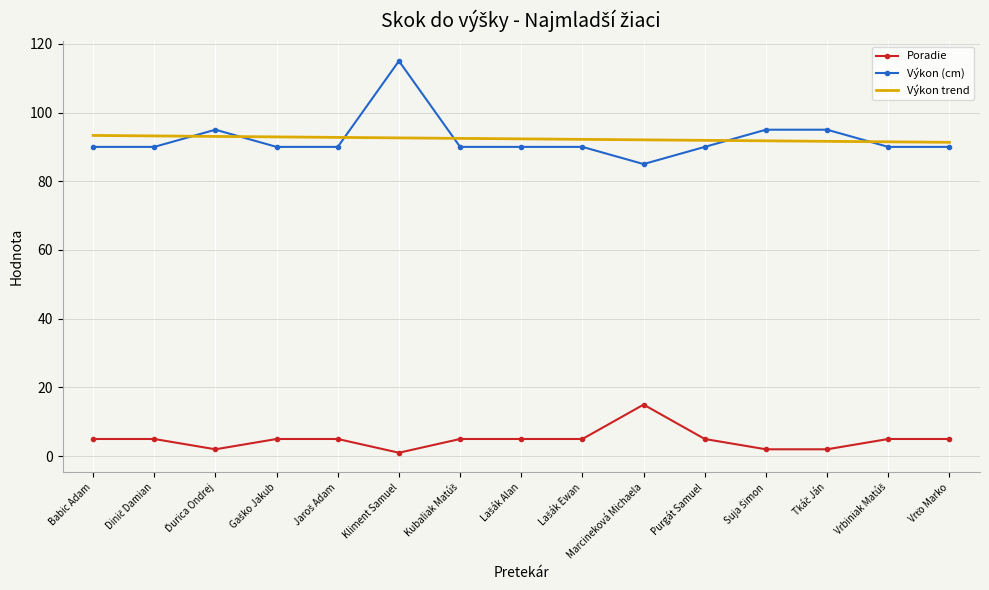

What is the maximum value for Výkon (cm)?

115.0